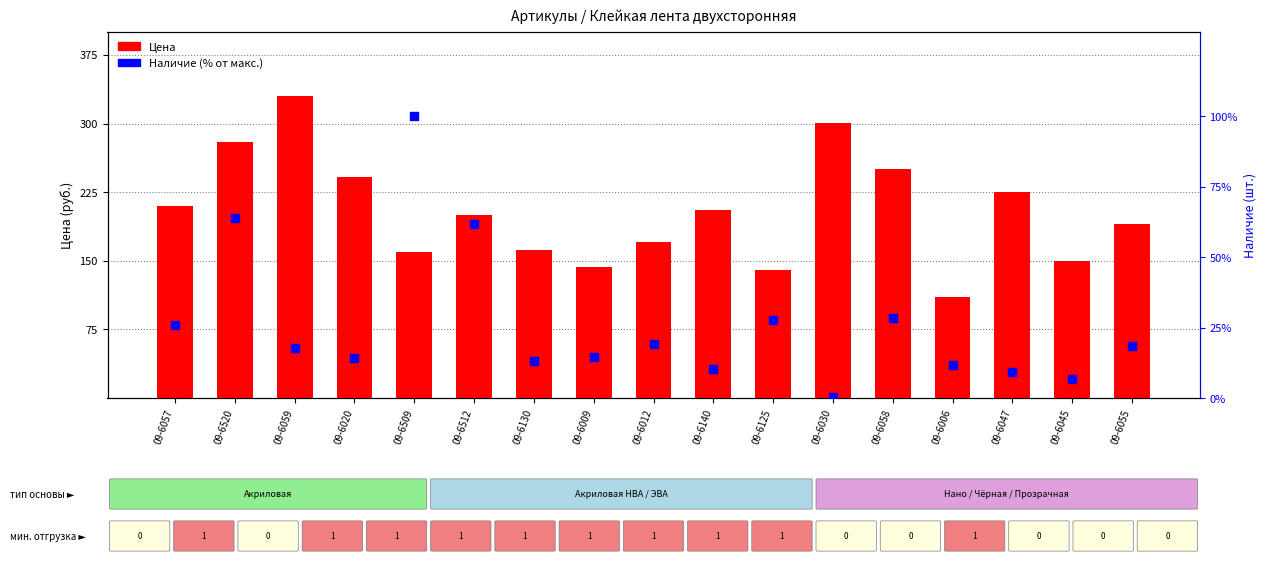

Is the value of Цена at 09-6055 greater than the value of Наличие (% от макс.) at 09-6057?

Yes